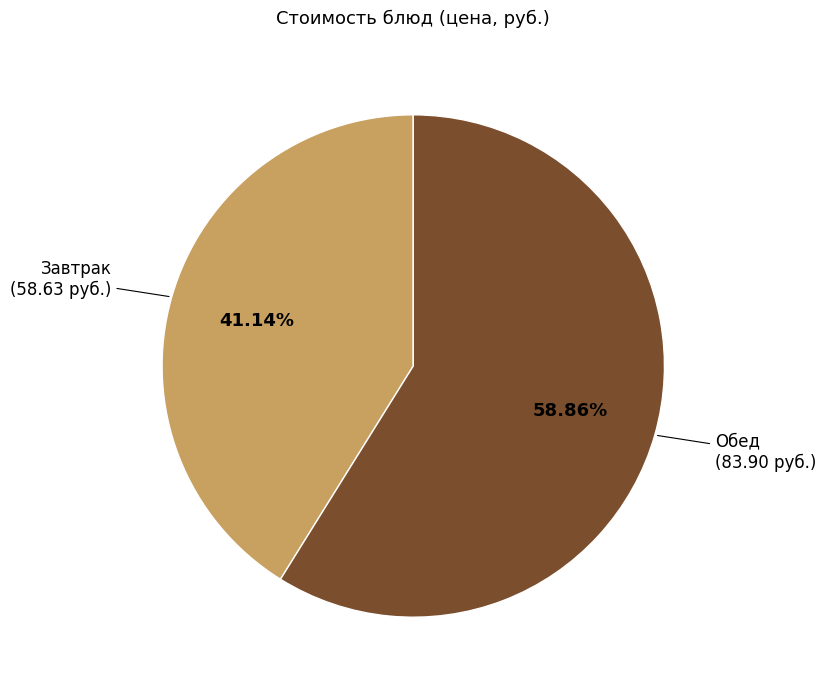

To the nearest percent, what is the difference between the largest and smallest slice percentages?

18%